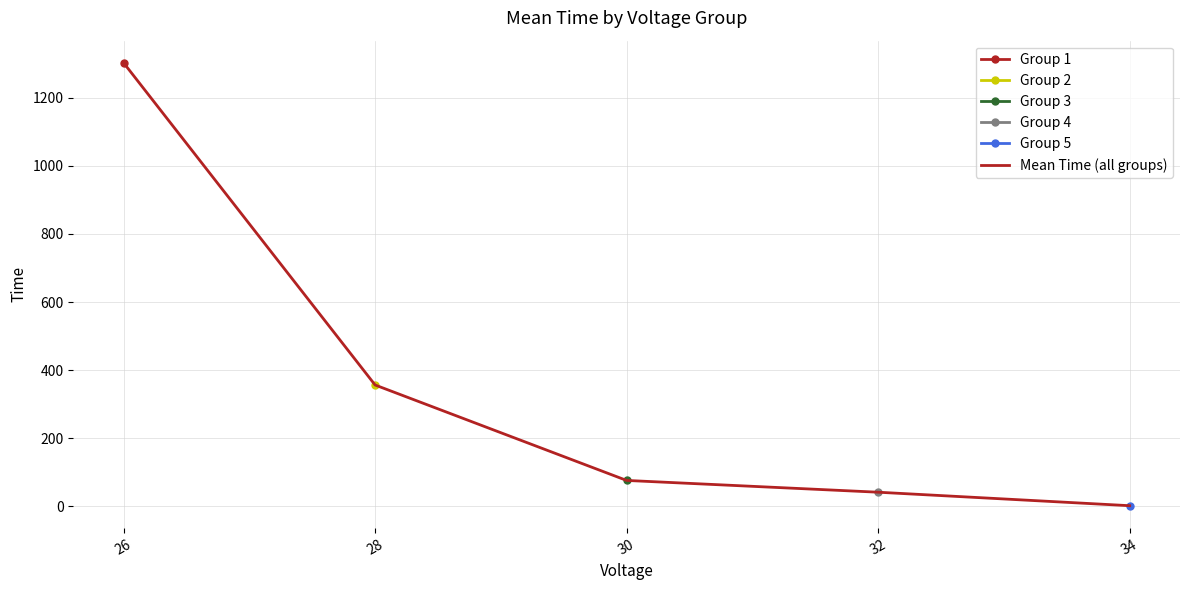

How many data points are less than 75?

2